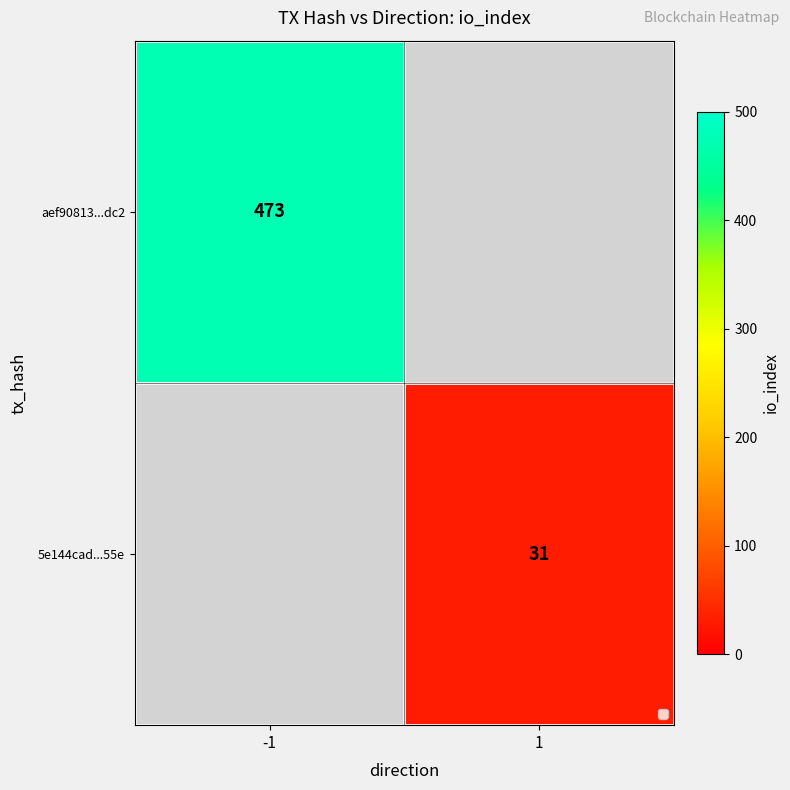

True or false: 5e144cad...55e has a value of 31 at 1.

True